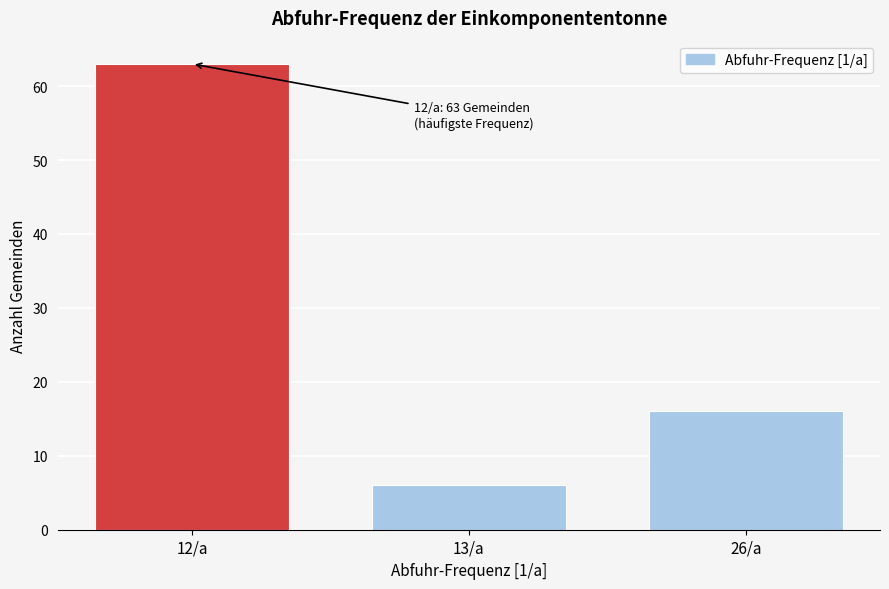

Reading left to right, extract all data points from this chart.

12/a=63	13/a=6	26/a=16